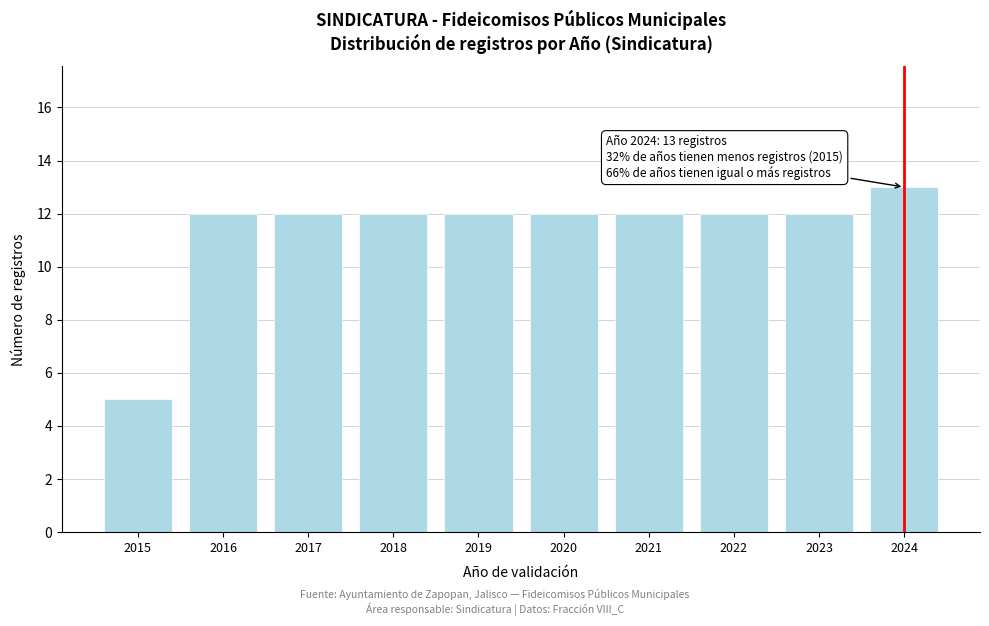

Reading left to right, extract all data points from this chart.

2015=5	2016=12	2017=12	2018=12	2019=12	2020=12	2021=12	2022=12	2023=12	2024=13